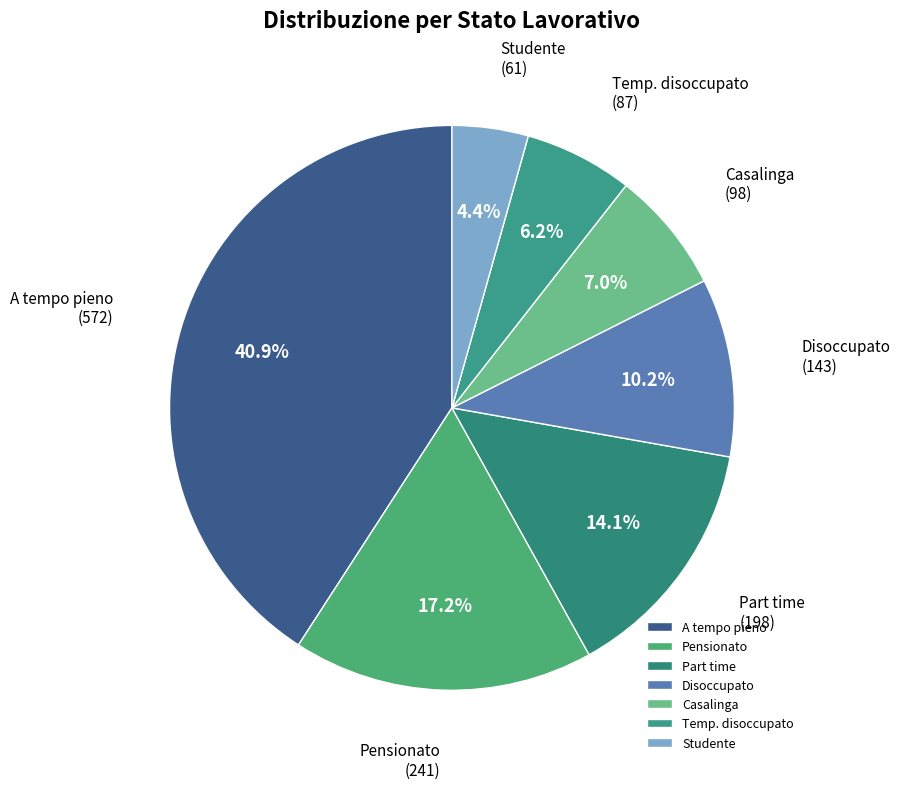

Is it true that Casalinga is 16% of the pie?

False